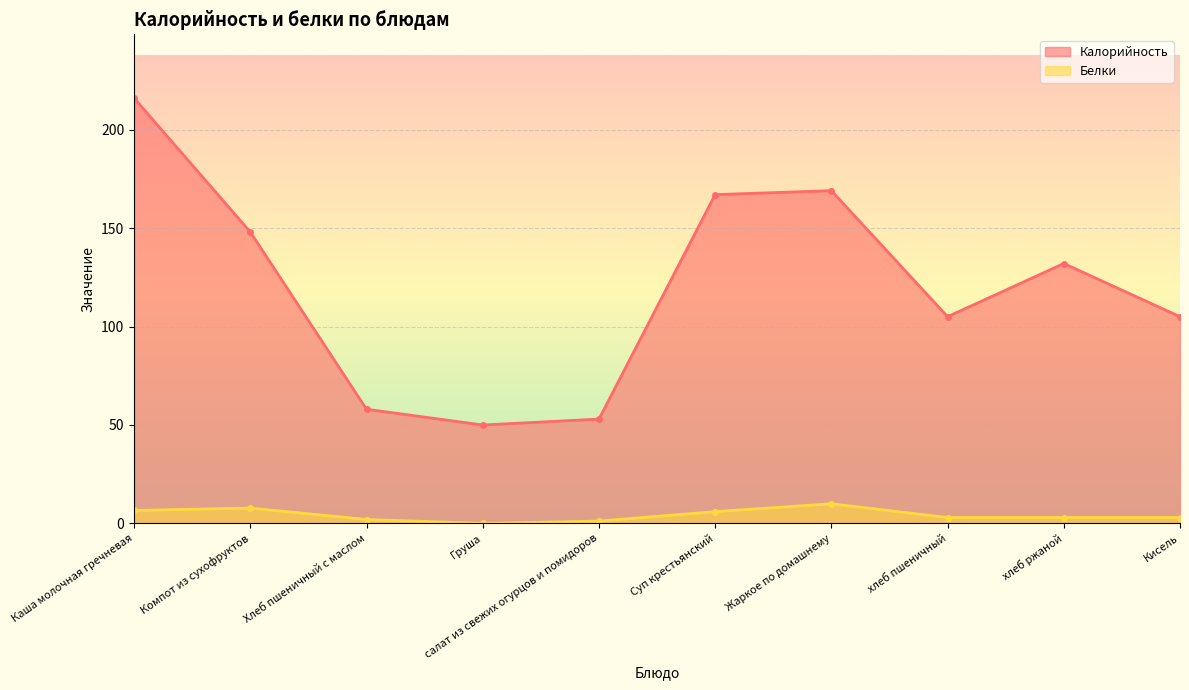

How many data points in Калорийность are less than 132?

5